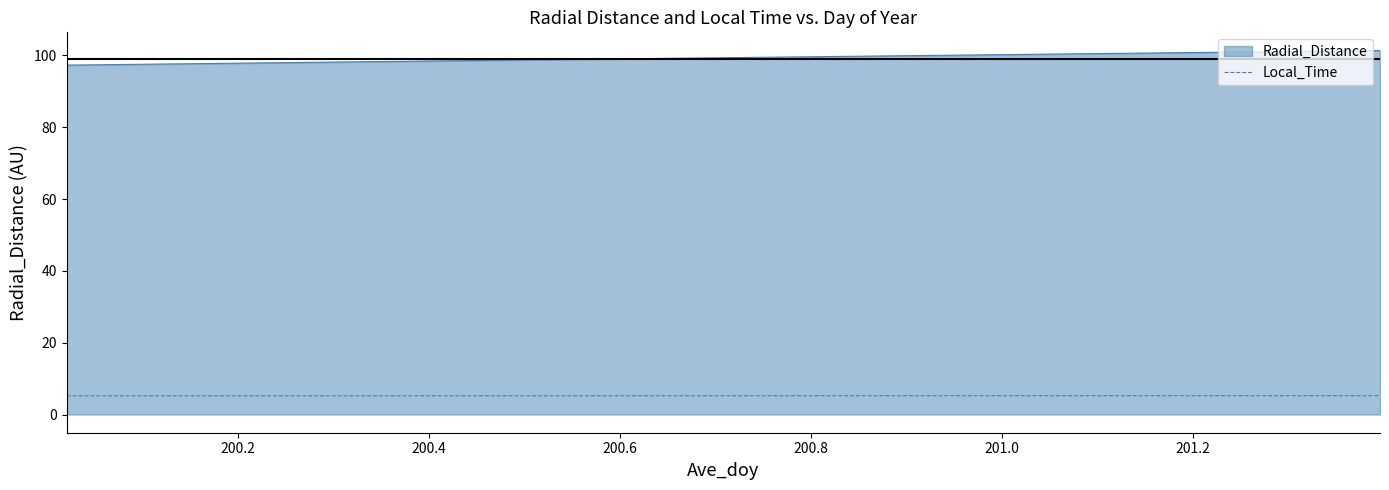

What is the greatest value displayed?

101.4